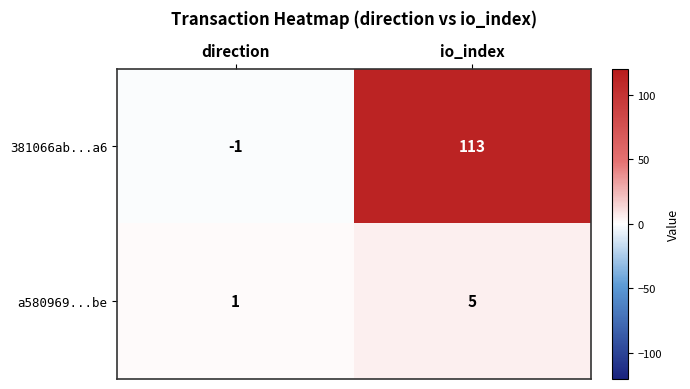

Reading left to right, what are all the values shown in this chart?

381066ab...a6: direction=-1	io_index=113
a580969...be: direction=1	io_index=5